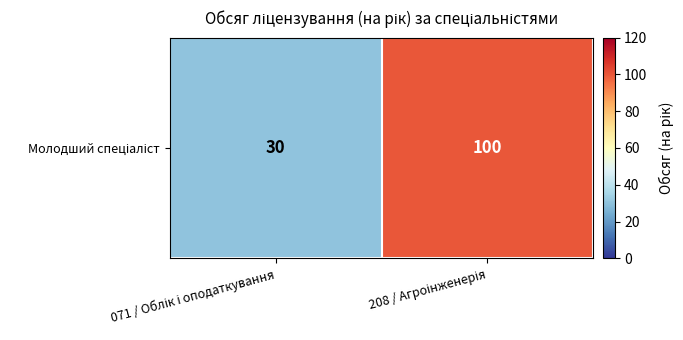

Rank the categories by value from lowest to highest.

071 / Облік і оподаткування, 208 / Агроінженерія